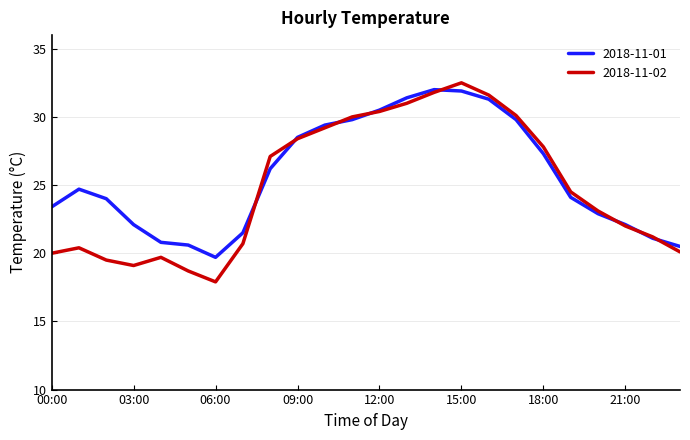

Which series has the largest range (max minus min)?

2018-11-02